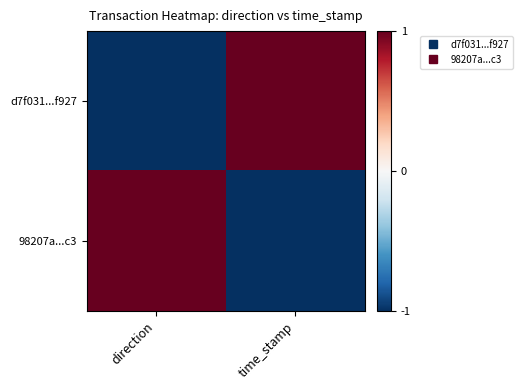

List the series in order of their peak value, lowest first.

d7f031...f927, 98207a...c3